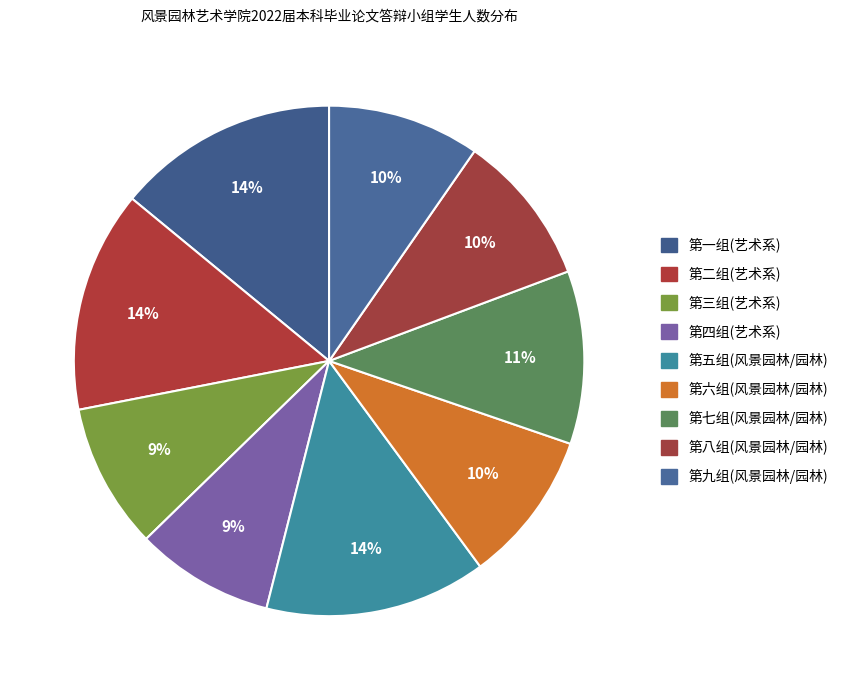

How many segments does this pie chart have?

9